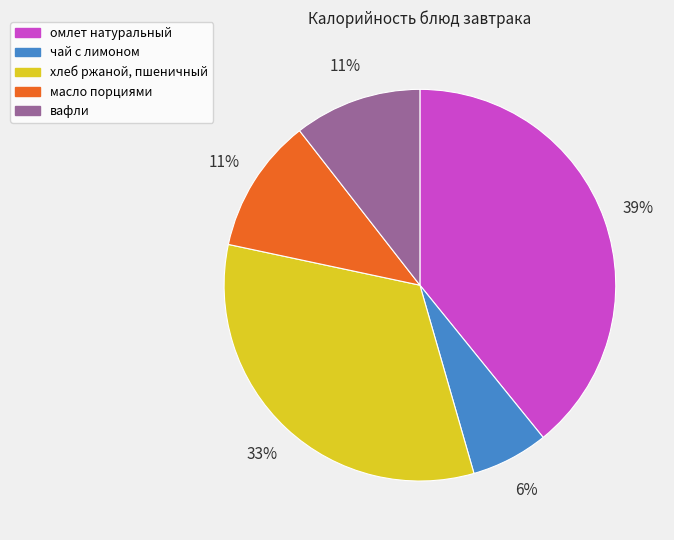

Do хлеб ржаной, пшеничный and масло порциями together represent more than half of the pie?

No